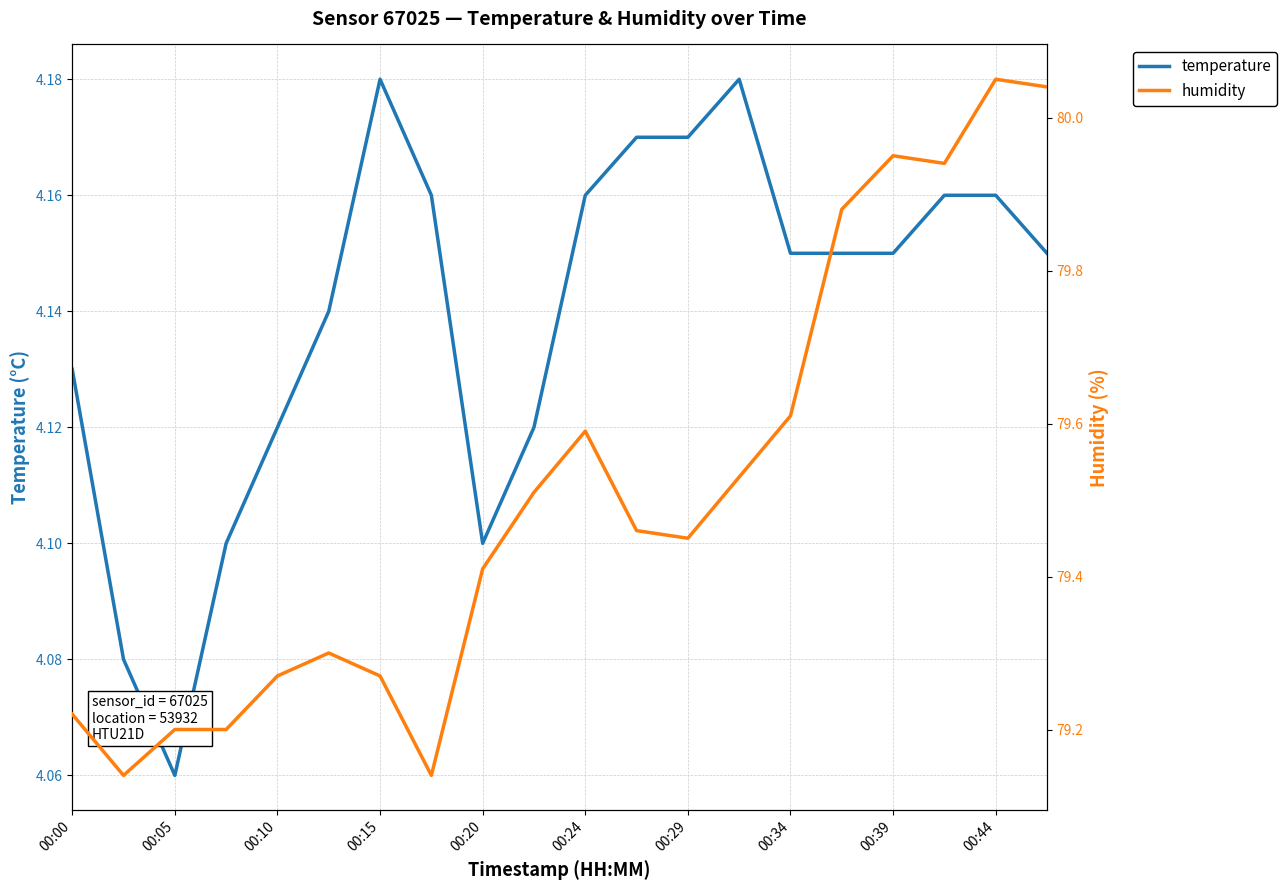

Count the temperature values in the range 4 to 5.

20